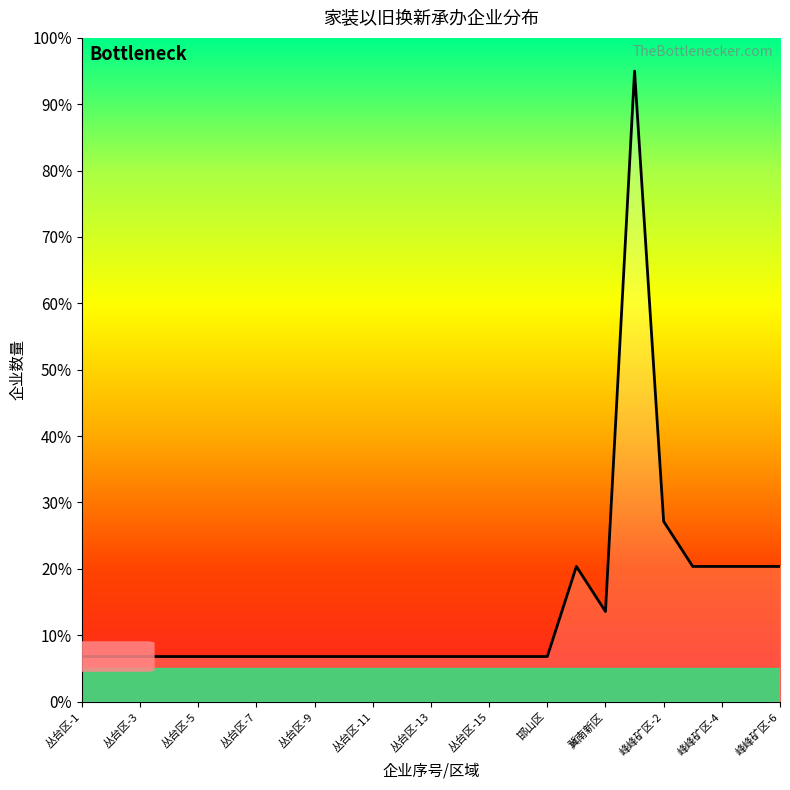

What is the maximum value shown in the chart?

95.0